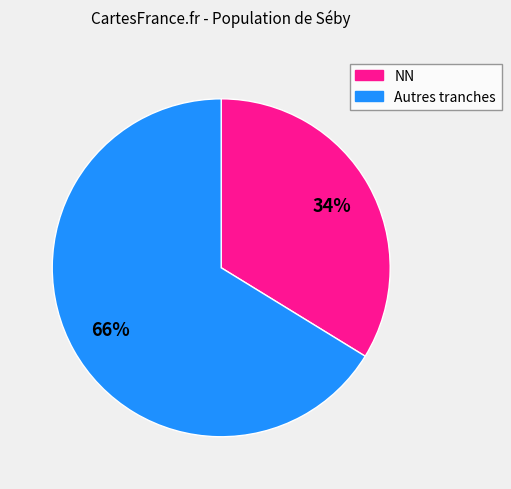

To the nearest percent, what is the difference between the largest and smallest slice percentages?

32%